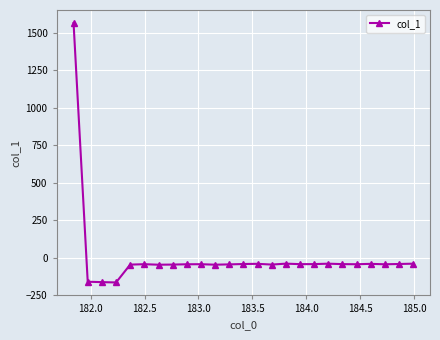

What is the smallest value displayed?

-165.4